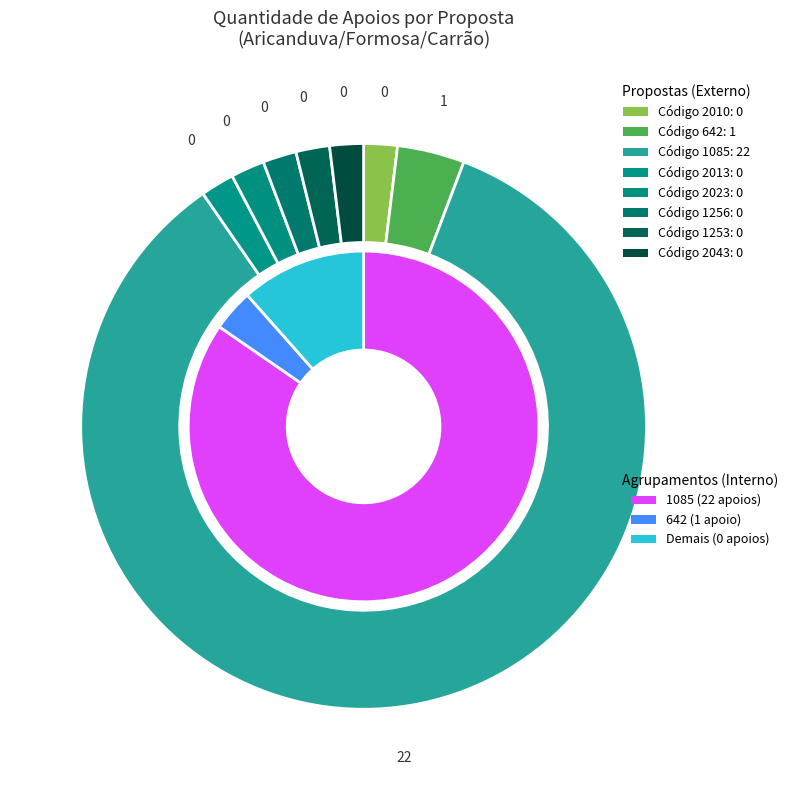

What portion of the pie excludes 2043?

100.0%